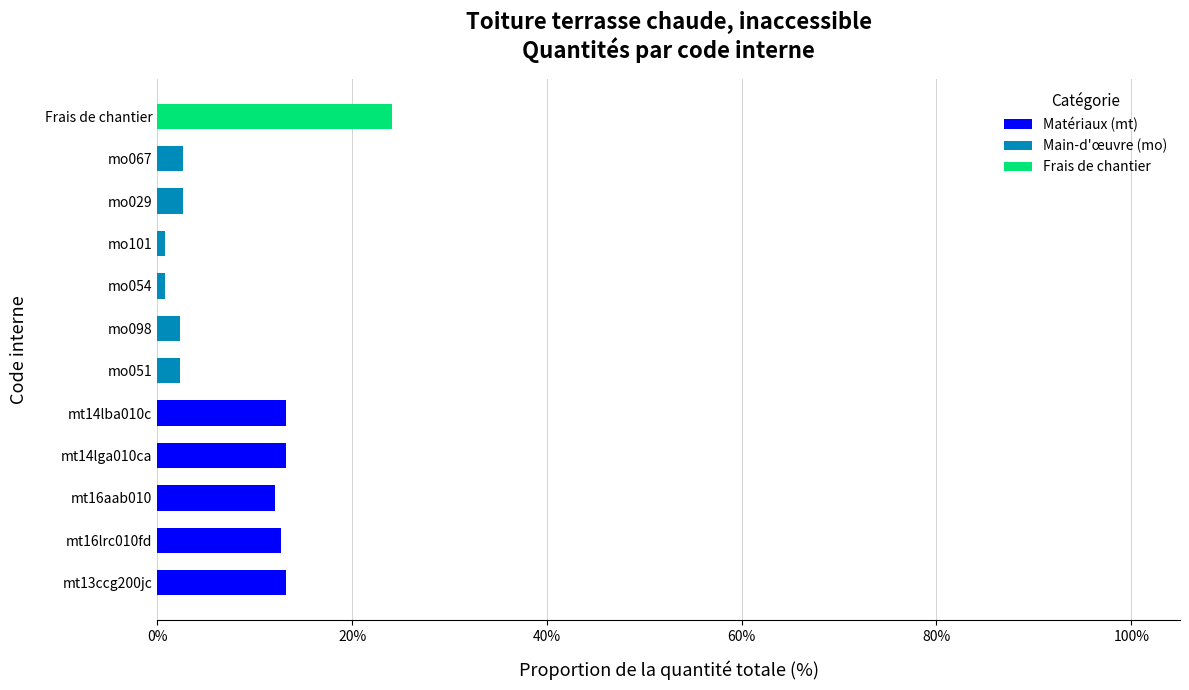

True or false: Matériaux (mt) has a value of -8.6 at mo101.

False